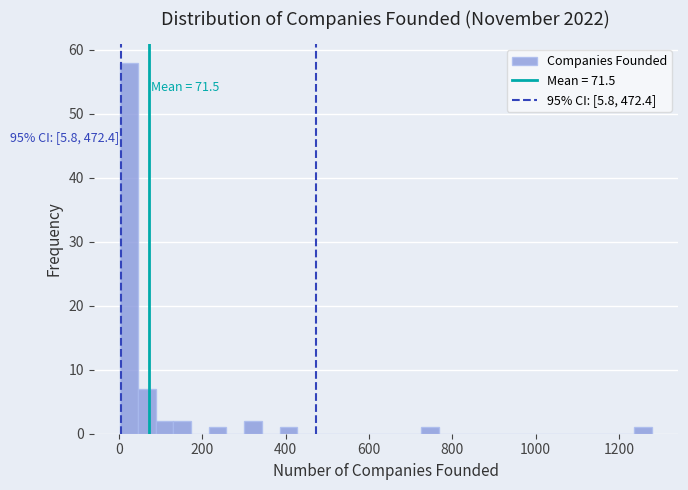

Around what value on the x-axis is the tallest bar? Give the approximate position of its centre, as read against the axis.

20